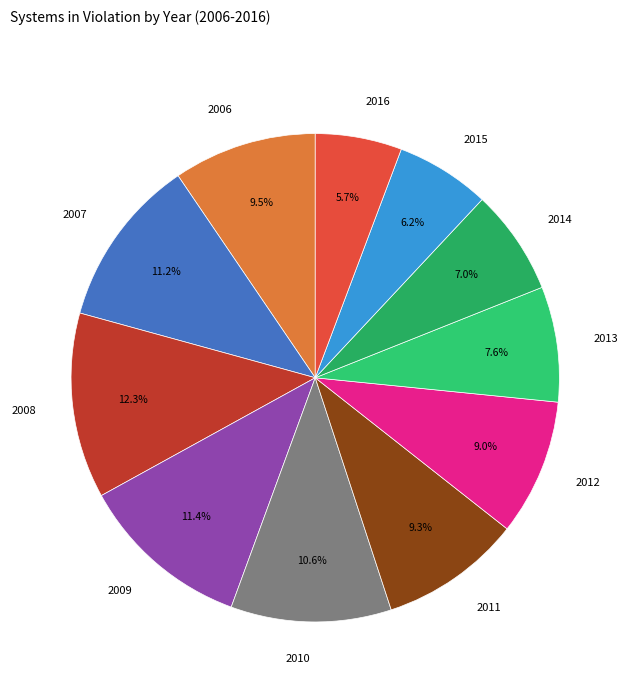

To the nearest percent, what is the average slice percentage?

9%